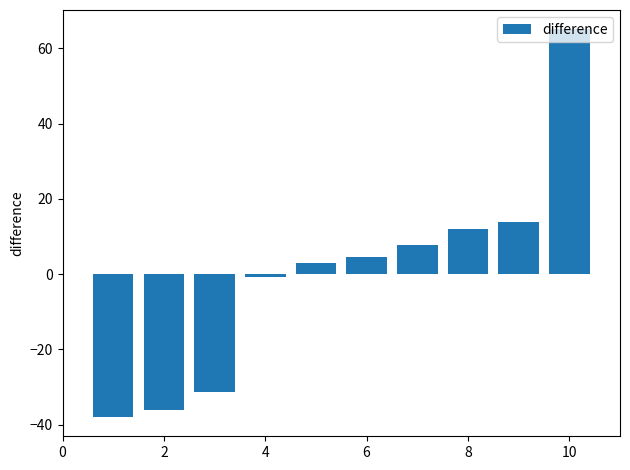

What is the difference between the maximum and second lowest values?

101.1